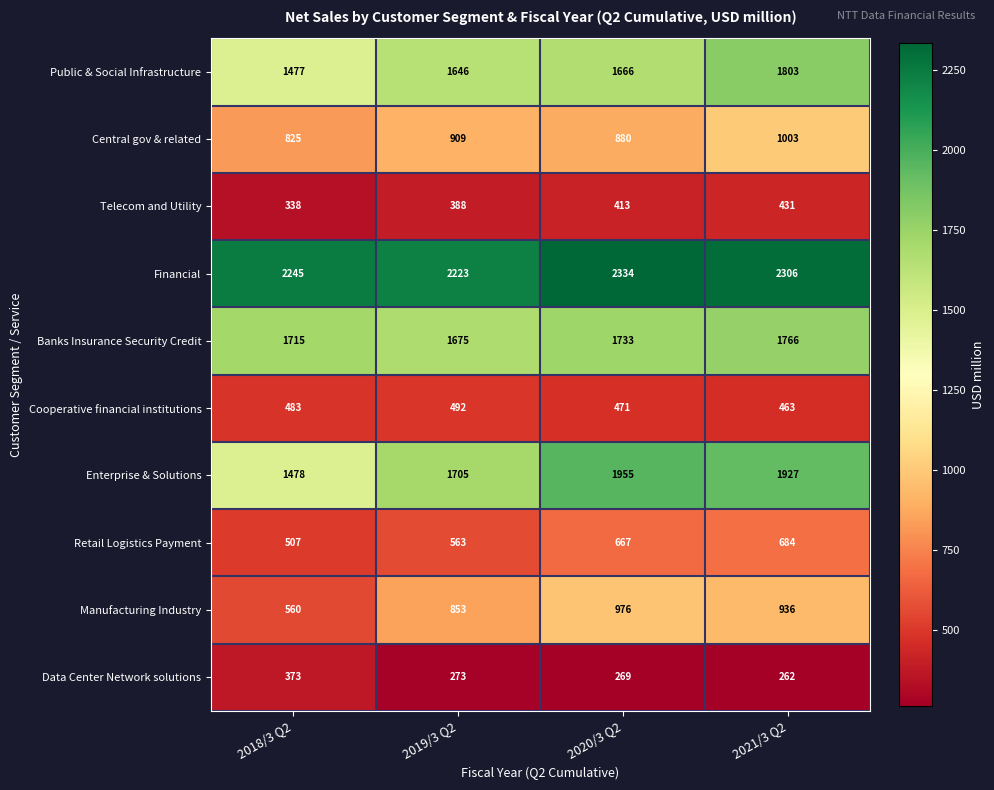

Where does the Data Center Network solutions series first go above 273?

2018/3 Q2